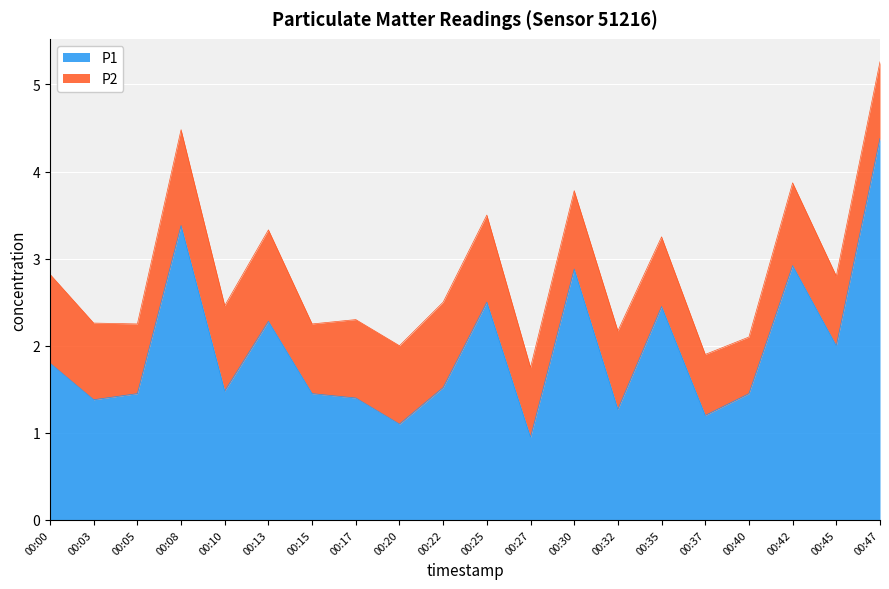

At which category does the data reach its first local peak?

00:08